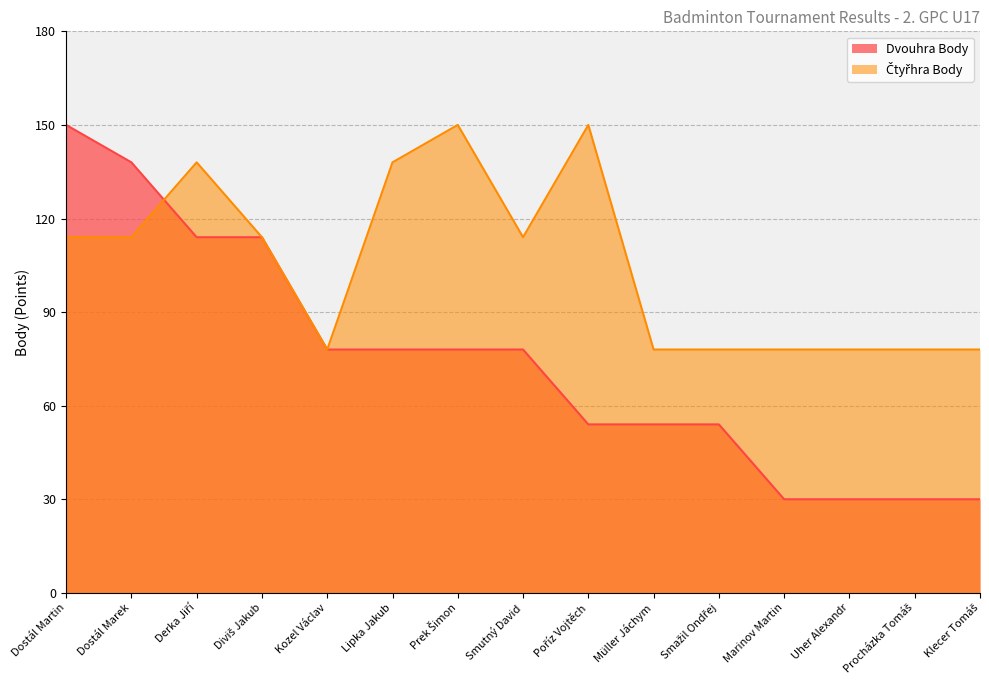

The Čtyřhra Body series shows 78 at Klecer Tomáš. True or false?

True